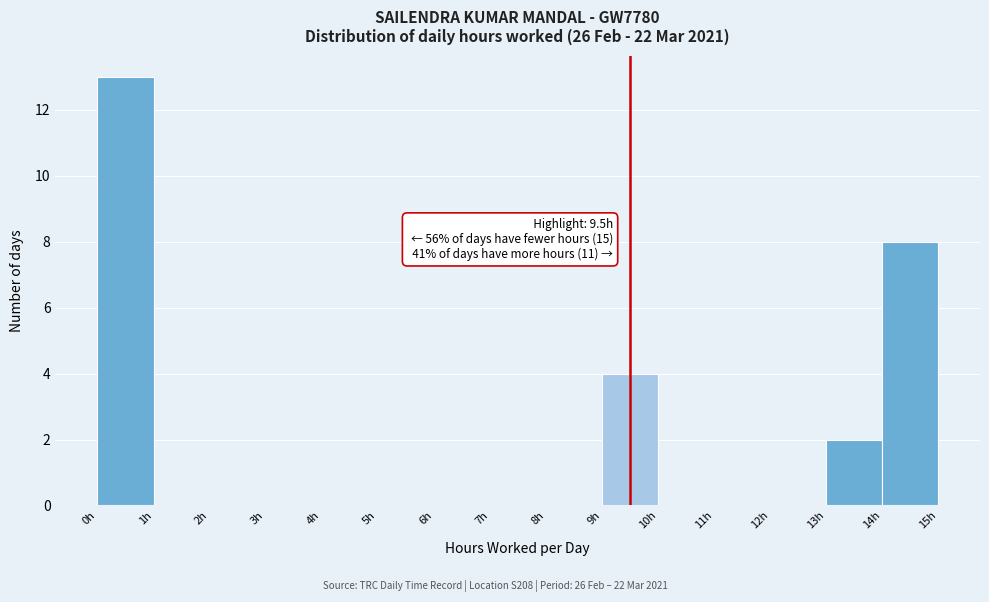

Which range on the x-axis has the tallest bar?

0 to 1